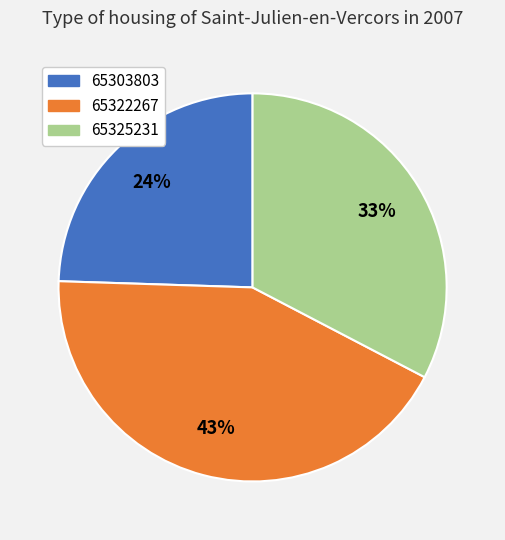

Is 65322267 the majority of the pie?

No